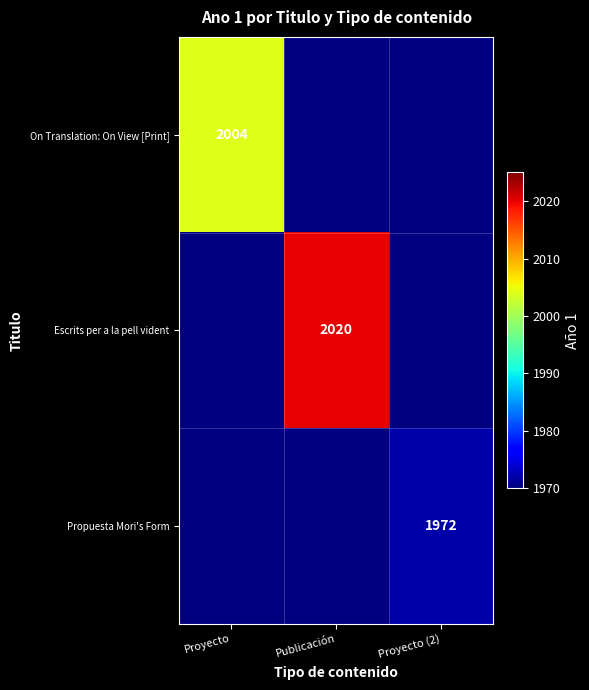

The Escrits per a la pell vident series shows 697 at Publicación. True or false?

False